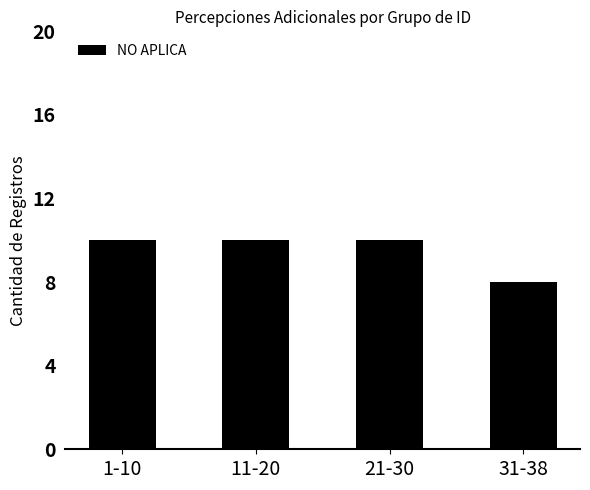

Which category has the lowest value across all series?

31-38